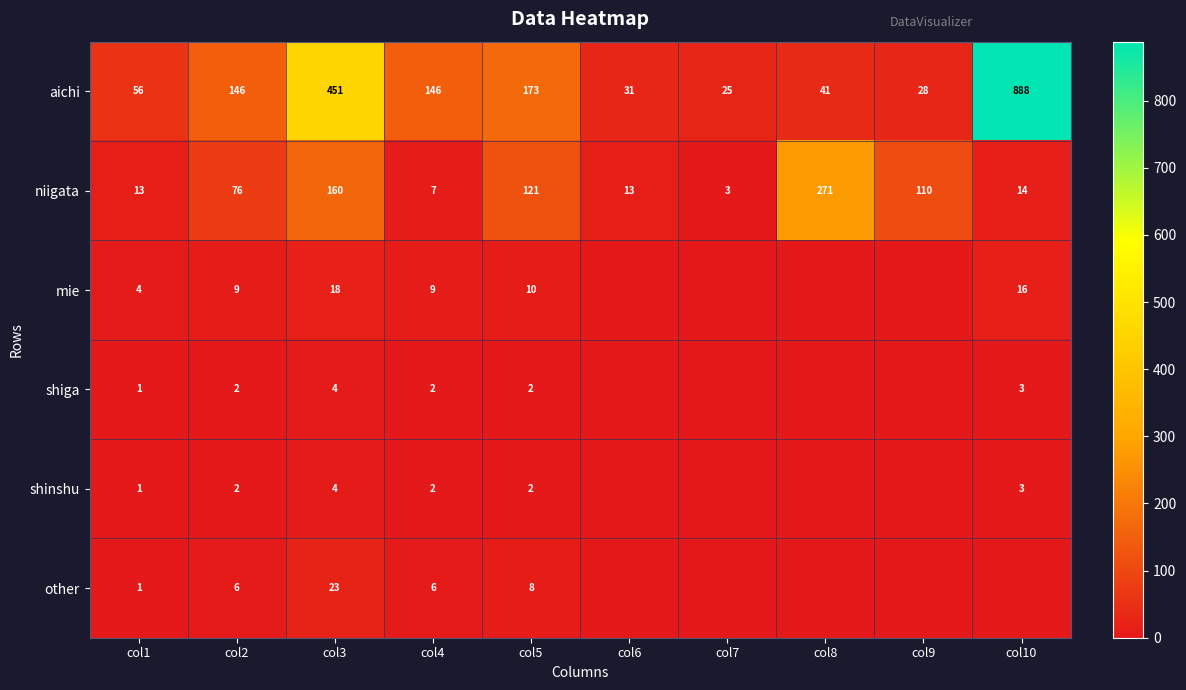

The value of shinshu at col4 is 1. True or false?

False